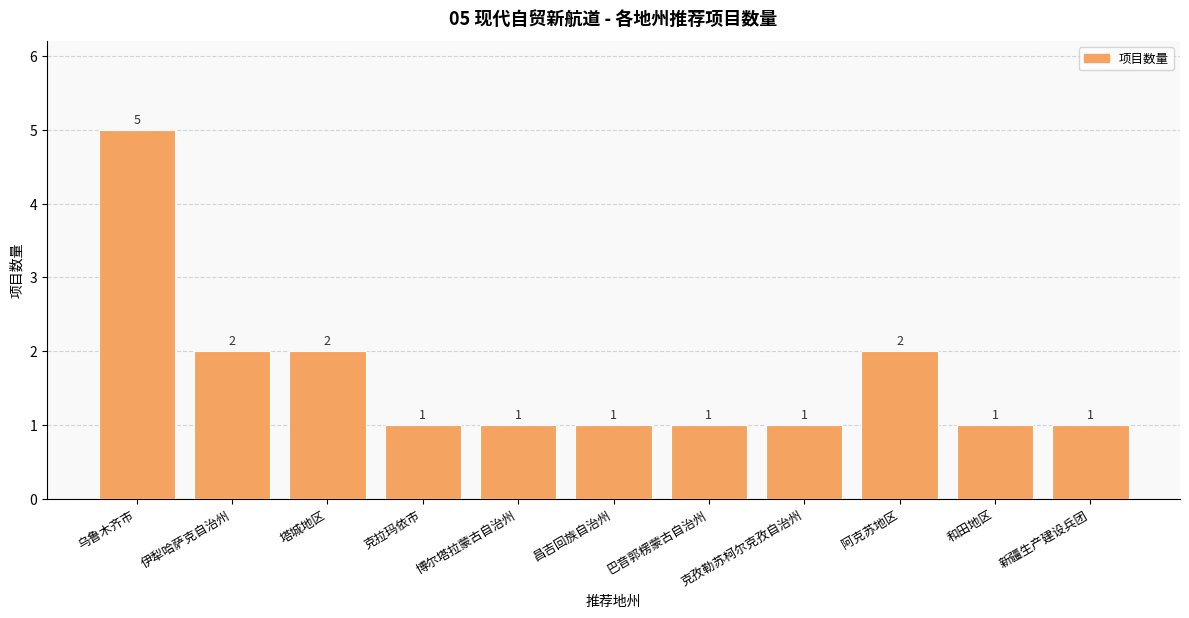

What is the difference between the maximum and minimum values?

4